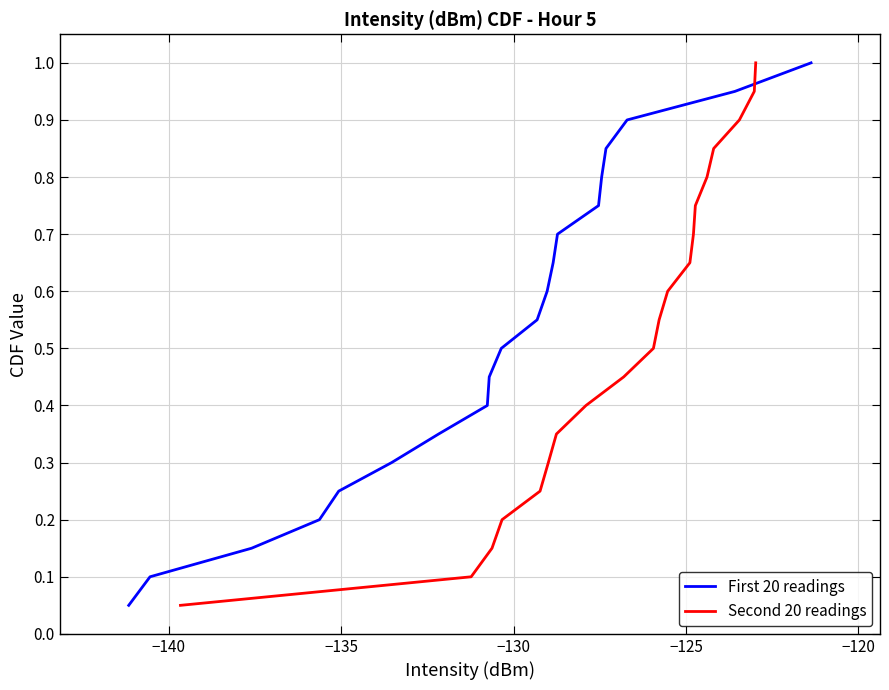

Which series has the largest total across all categories?

First 20 readings